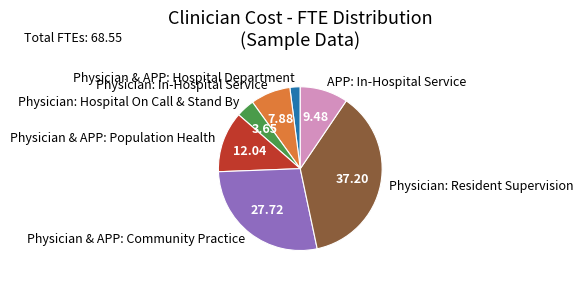

Which slice is the largest?

Physician: Resident Supervision